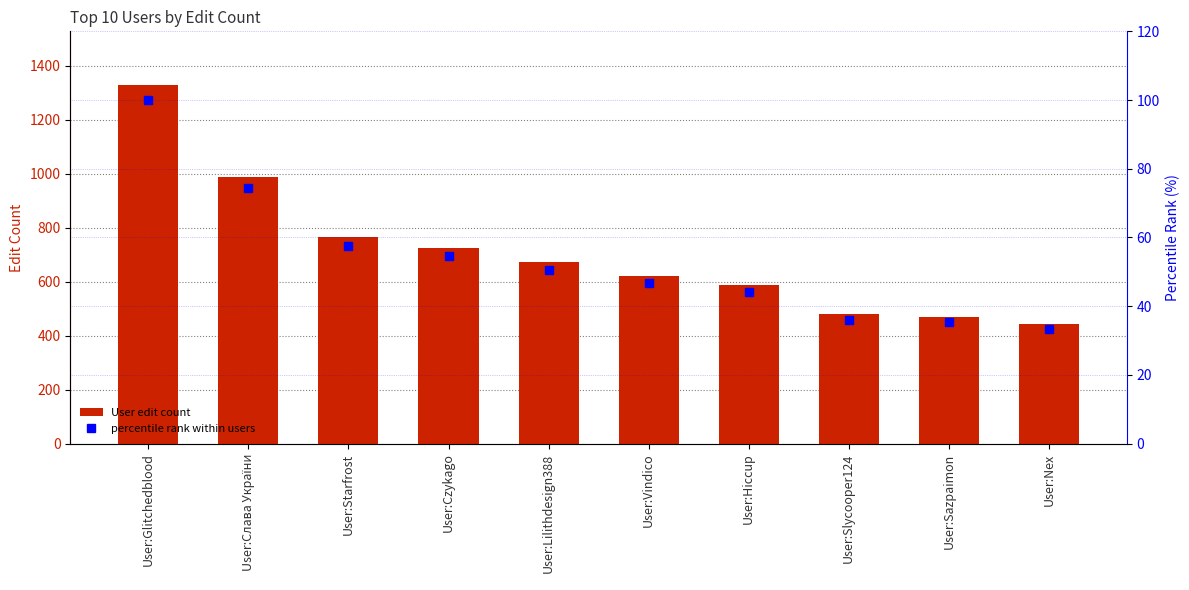

The value of User edit count at User:Glitchedblood is 1329.0. True or false?

True